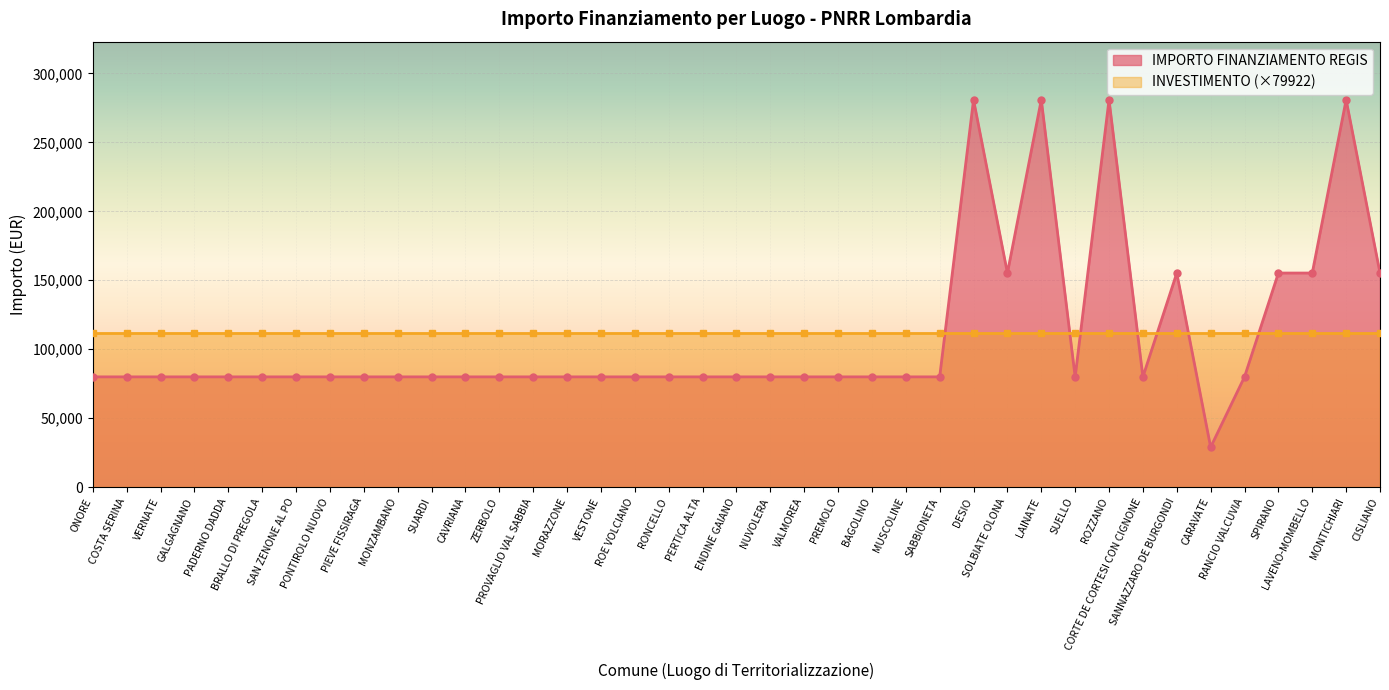

What is the sum of the values at LAINATE and MUSCOLINE?

360854